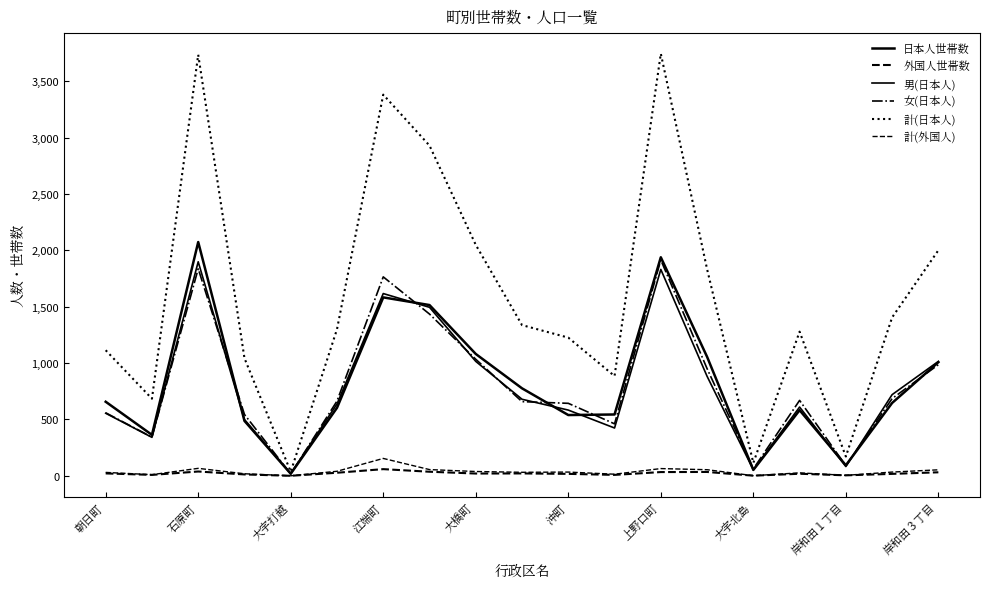

Reading left to right, transcribe all the data shown in this chart.

日本人世帯数: 657	363	2074	487	18	603	1583	1515	1081	776	539	544	1939	1056	52	582	93	646	1008
外国人世帯数: 21	8	38	12	0	27	59	36	20	21	17	8	33	34	1	18	4	17	31
男(日本人): 555	341	1899	499	20	637	1617	1495	1015	679	583	424	1831	883	53	610	82	720	1015
女(日本人): 559	343	1837	544	16	663	1765	1435	1034	658	643	461	1915	951	61	669	89	685	986
計(日本人): 1114	684	3736	1043	36	1300	3382	2930	2049	1337	1226	885	3746	1834	114	1279	171	1405	2001
計(外国人): 30	10	66	18	0	40	154	55	38	31	33	14	64	54	1	26	4	33	53